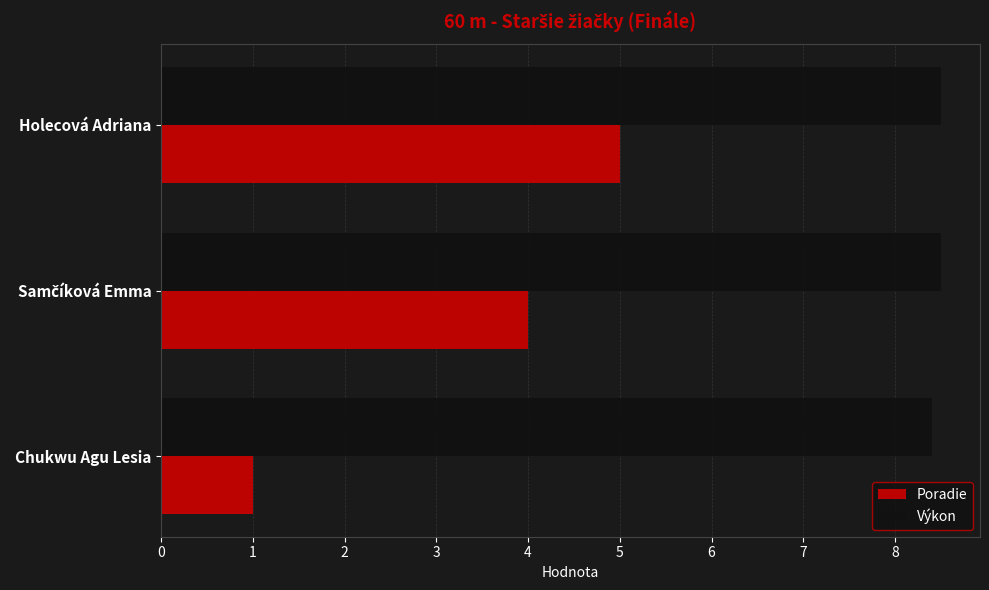

Which category has the highest value in the Poradie series?

Holecová Adriana